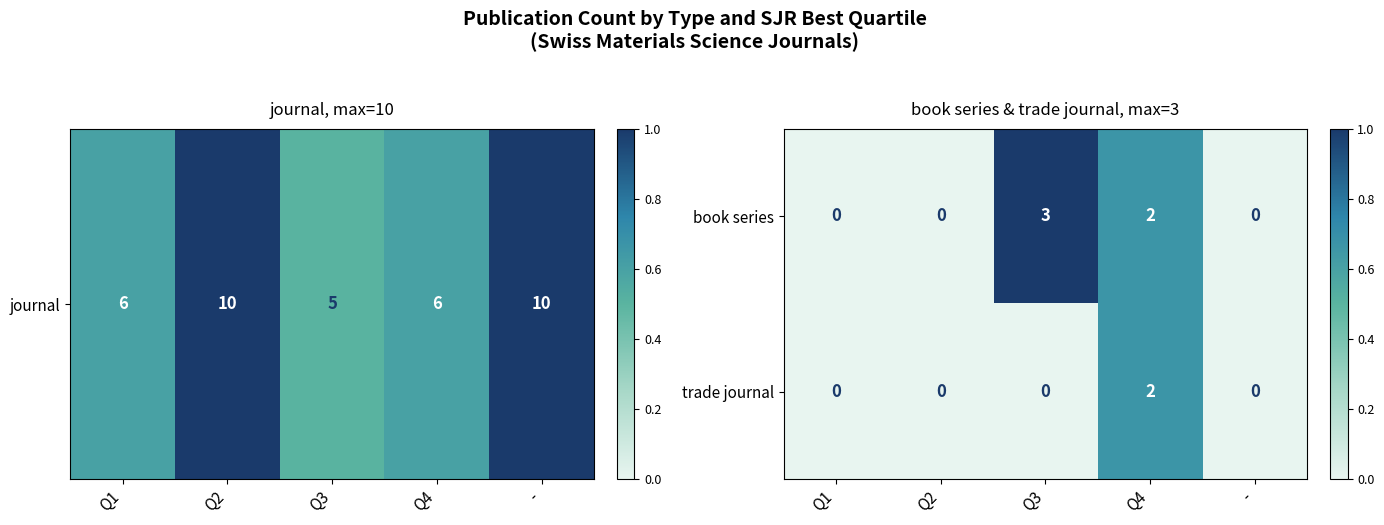

Count the trade journal values in the range 0 to 1.

4